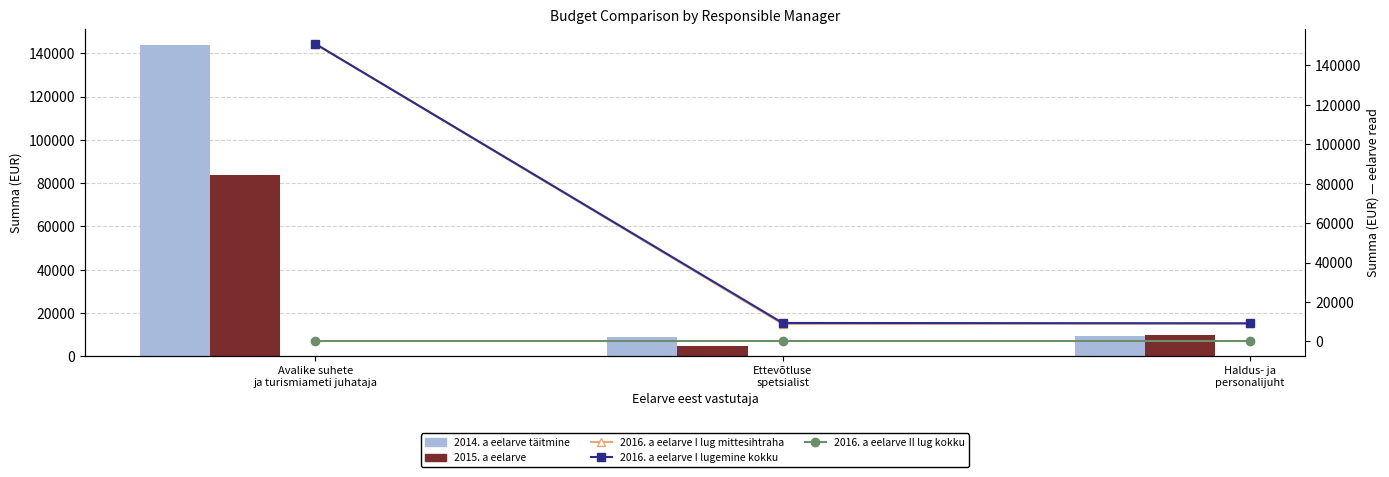

Reading left to right, extract all data points from this chart.

2014. a eelarve täitmine: Avalike suhete
ja turismiameti juhataja=144025.6	Ettevõtluse
spetsialist=8722.3	Haldus- ja
personalijuht=9145.0
2015. a eelarve: Avalike suhete
ja turismiameti juhataja=83845.0	Ettevõtluse
spetsialist=4660.0	Haldus- ja
personalijuht=10000.0
2016. a eelarve I lug mittesihtraha: Avalike suhete
ja turismiameti juhataja=150945.0	Ettevõtluse
spetsialist=8854.0	Haldus- ja
personalijuht=9145.0
2016. a eelarve I lugemine kokku: Avalike suhete
ja turismiameti juhataja=150945.0	Ettevõtluse
spetsialist=9354.0	Haldus- ja
personalijuht=9145.0
2016. a eelarve II lug kokku: Avalike suhete
ja turismiameti juhataja=0.0	Ettevõtluse
spetsialist=0.0	Haldus- ja
personalijuht=0.0